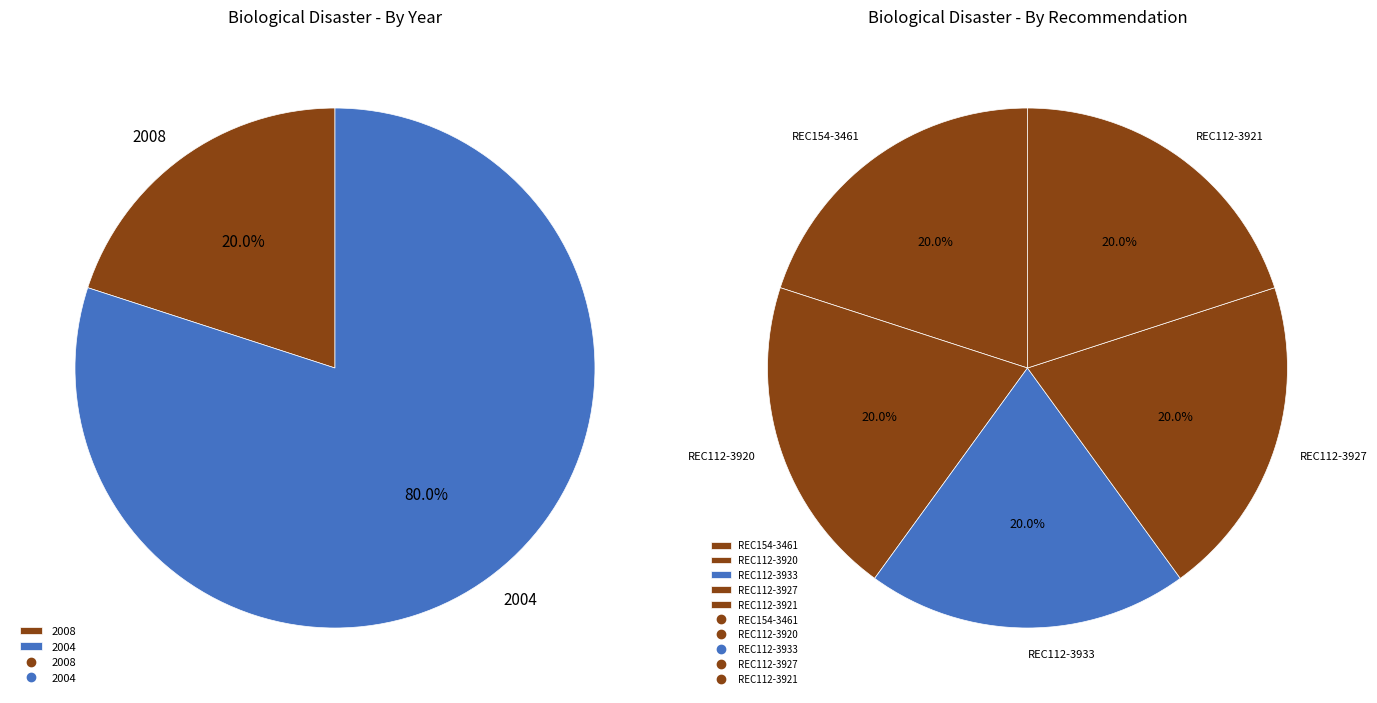

Is the sum of REC154-3461 and REC112-3920 greater than half?

No